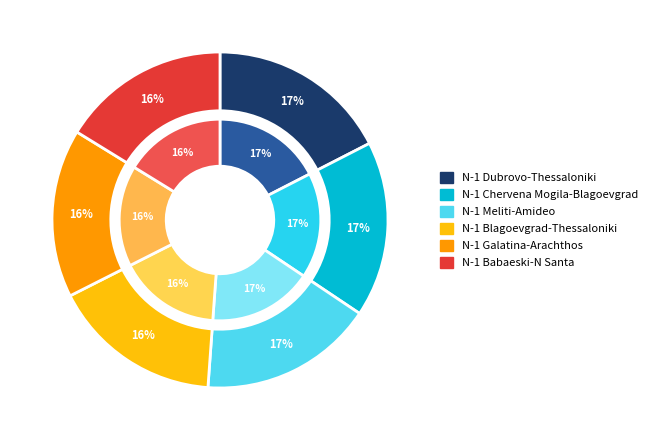

Does any single category account for the majority?

No